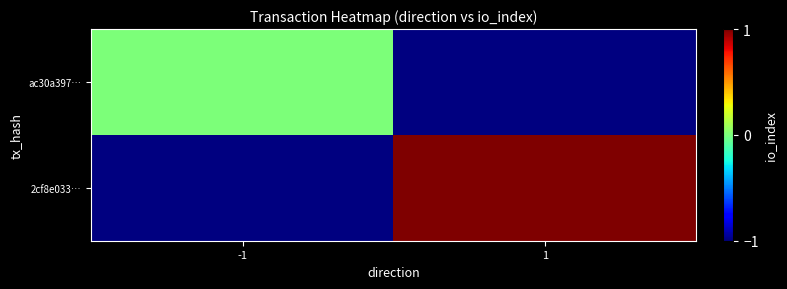

The ac30a397… series shows 0.0 at -1. True or false?

True